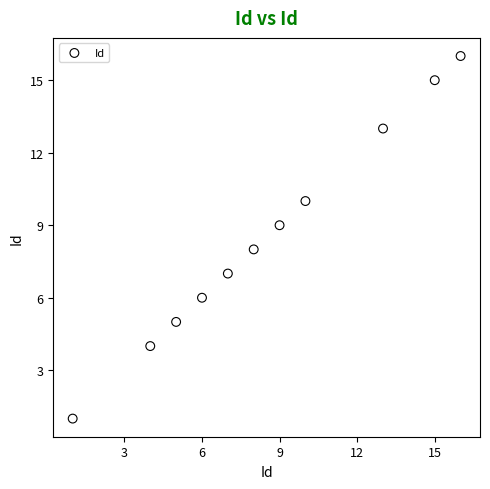

What is the average Y value?

9